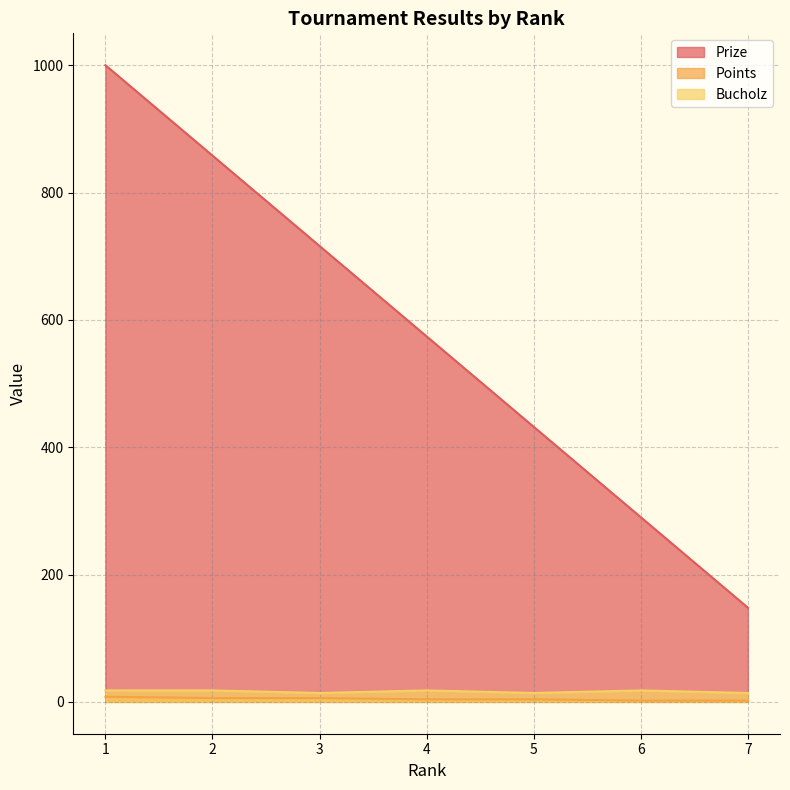

Reading left to right, what are all the values shown in this chart?

Prize: 1=1000	2=858	3=716	4=574	5=432	6=290	7=148
Points: 1=8	2=6	3=6	4=4	5=4	6=2	7=2
Bucholz: 1=18	2=18	3=14	4=18	5=14	6=18	7=14